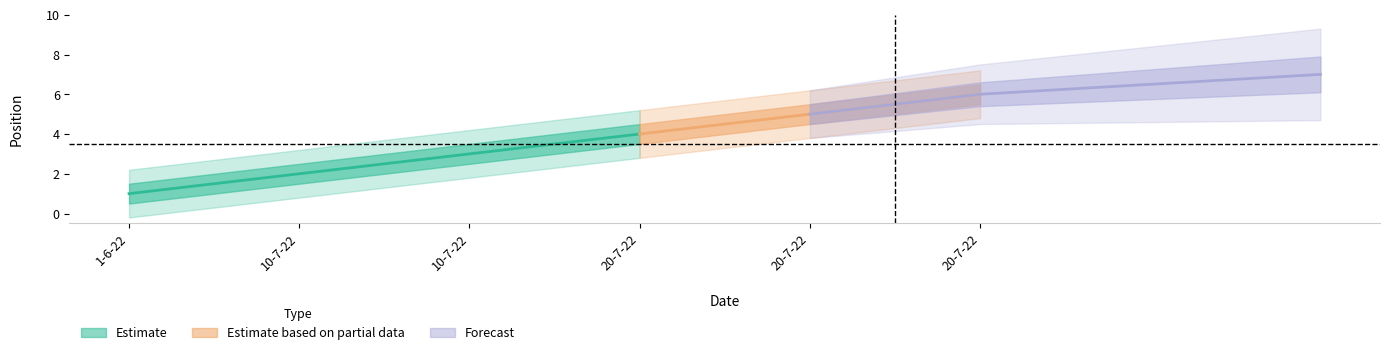

Rank the categories by value from highest to lowest.

20-7-22, 20-7-22, 20-7-22, 10-7-22, 10-7-22, 1-6-22